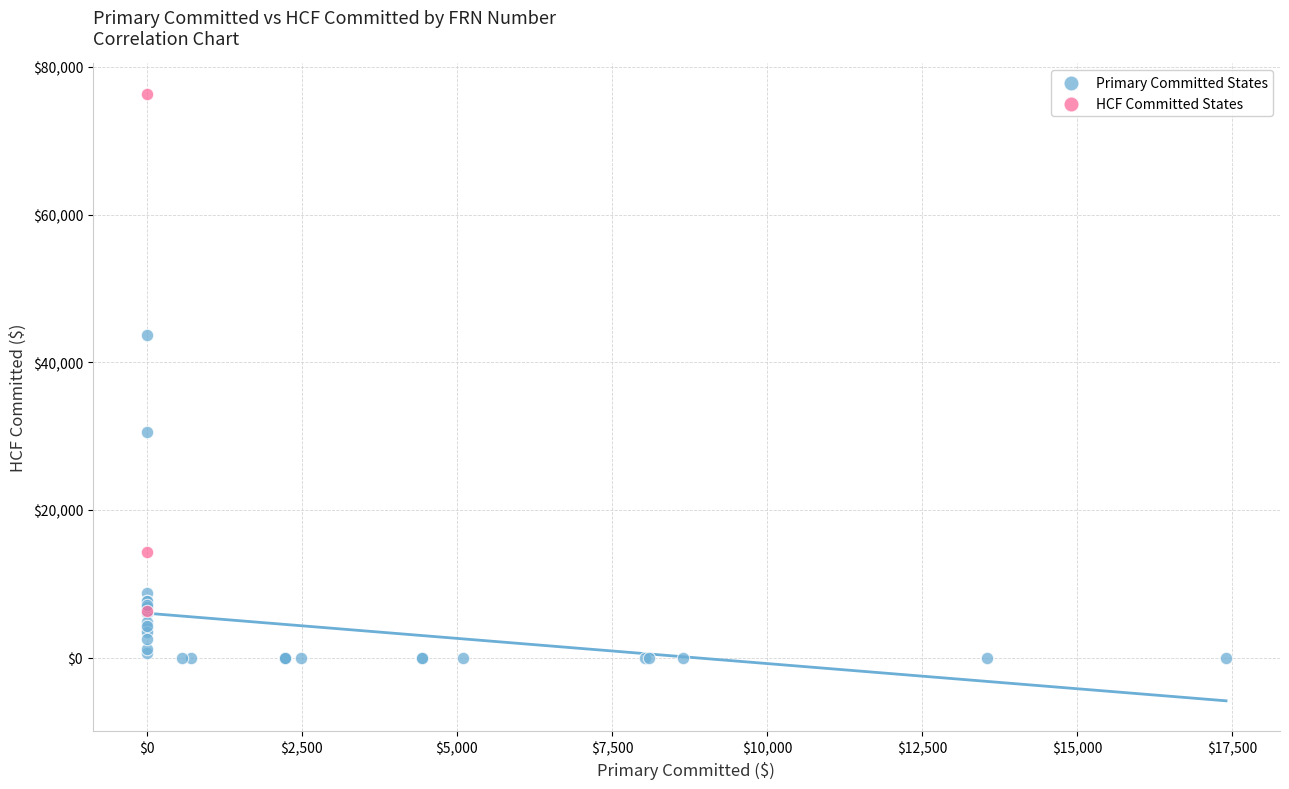

Which series reaches the maximum Y coordinate?

HCF Committed States